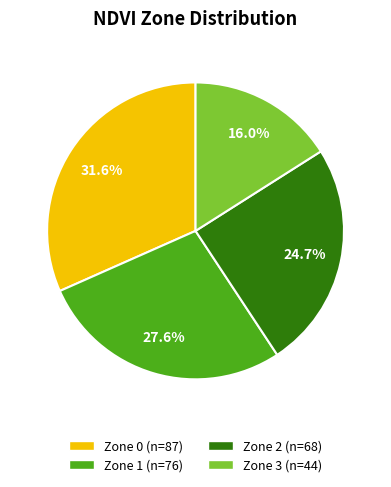

What percentage is the Zone 3 slice, to the nearest percent?

16%